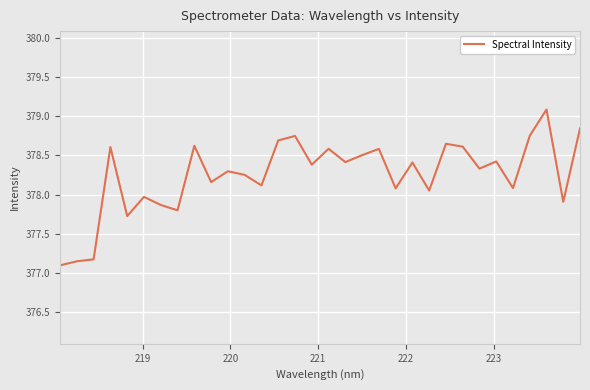

What is the difference between the maximum and second lowest values?

1.9